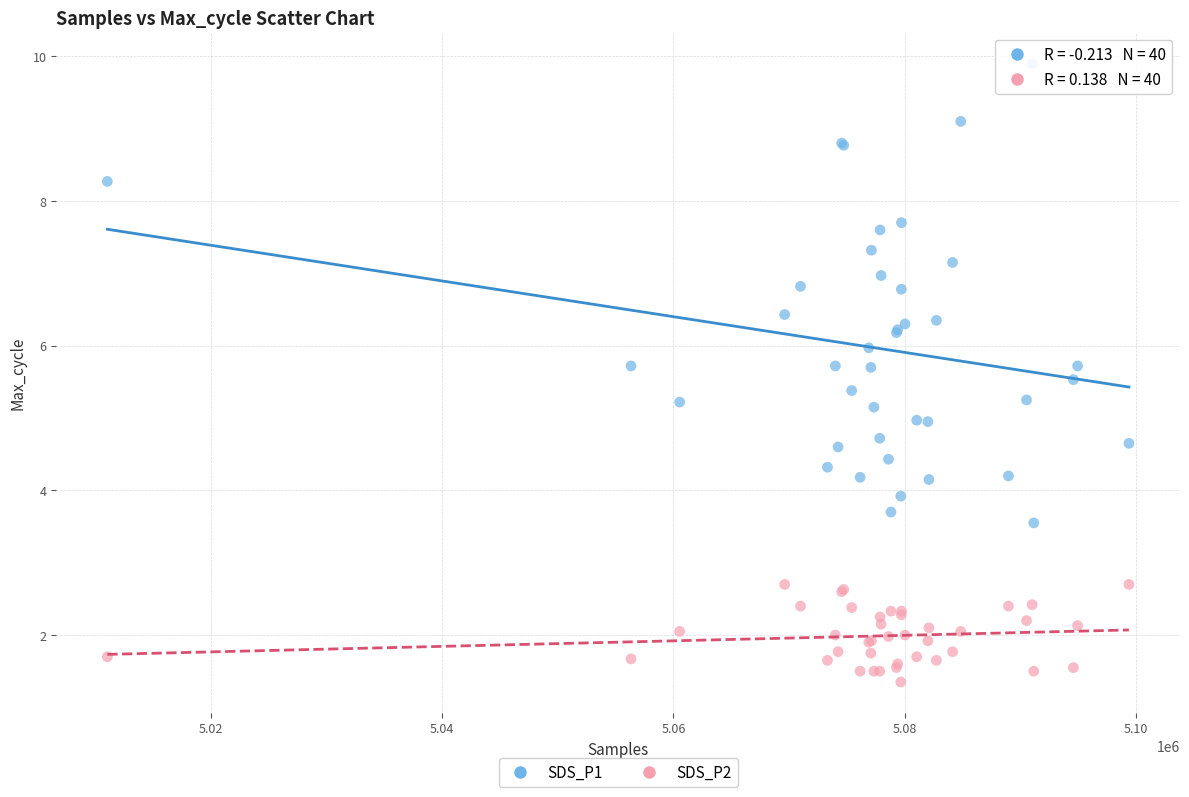

Which series contains the highest Y value?

SDS_P1